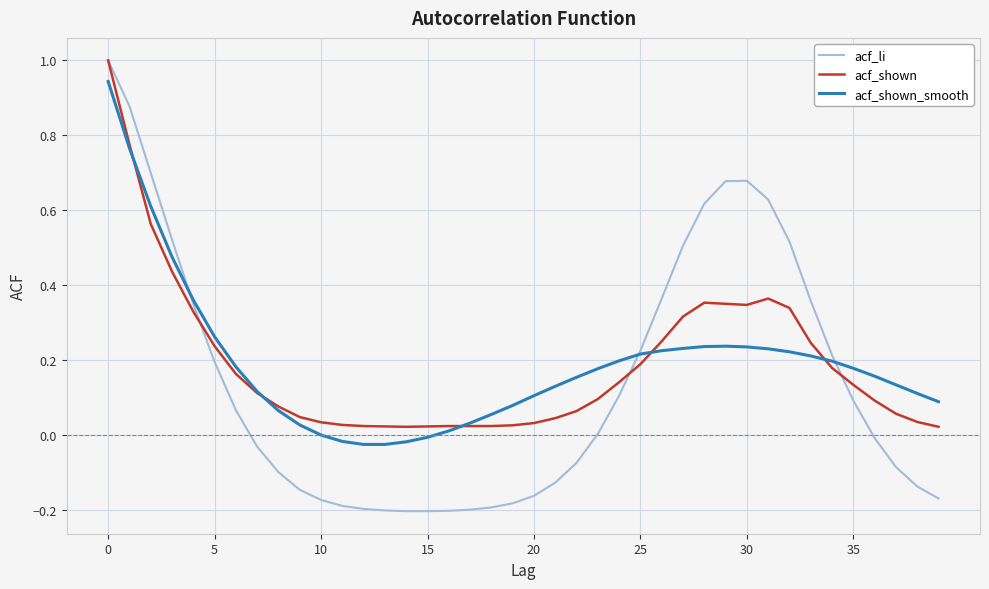

What is the highest value of the acf_li series?

1.0